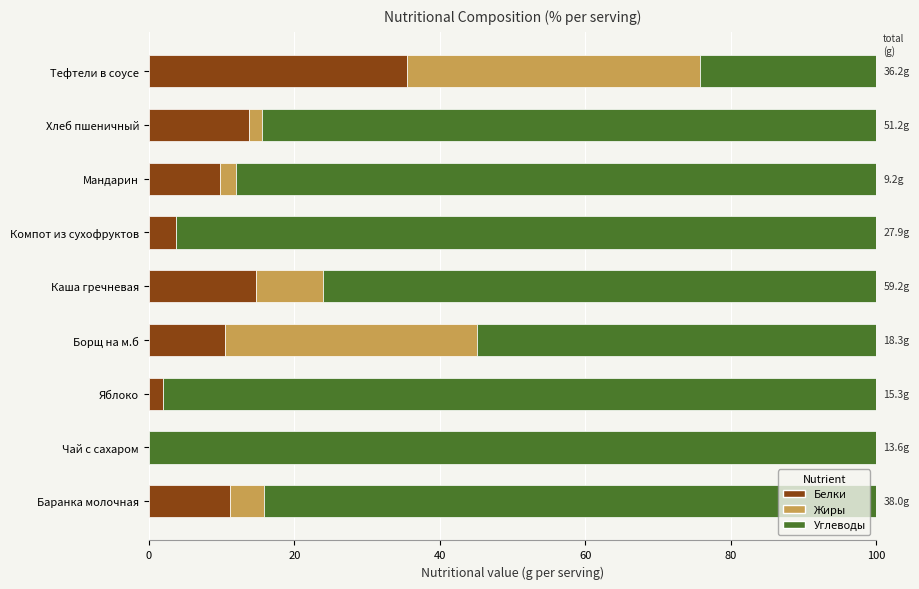

Which category has the highest value in the Белки series?

Тефтели в соусе